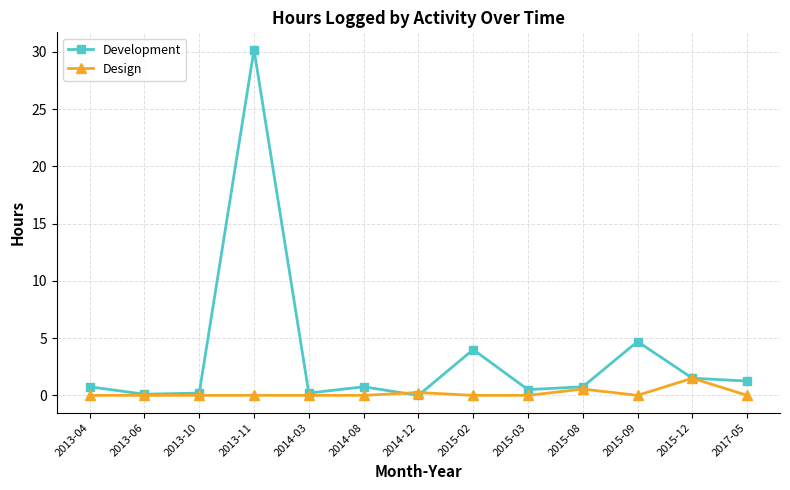

What position from the left is 2015-02?

8